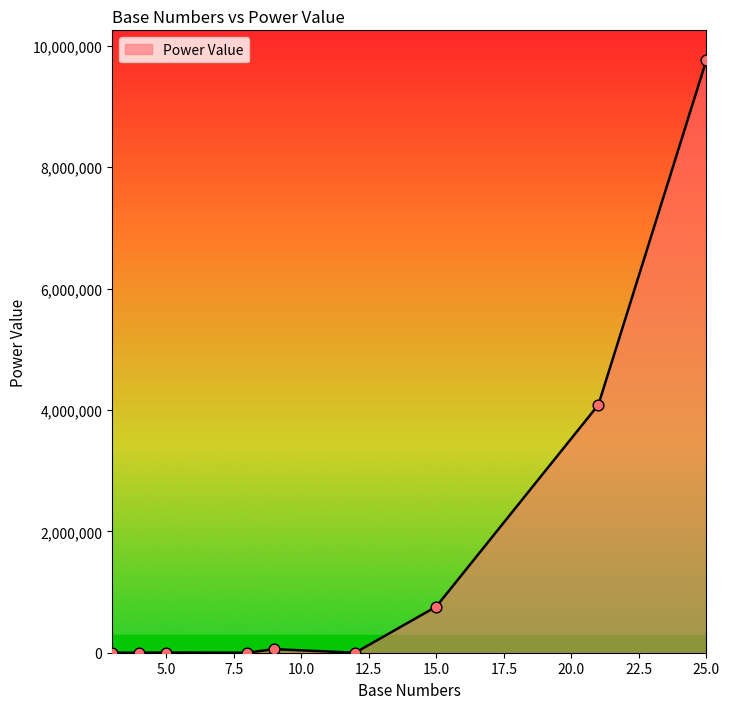

What is the greatest value displayed?

9765625